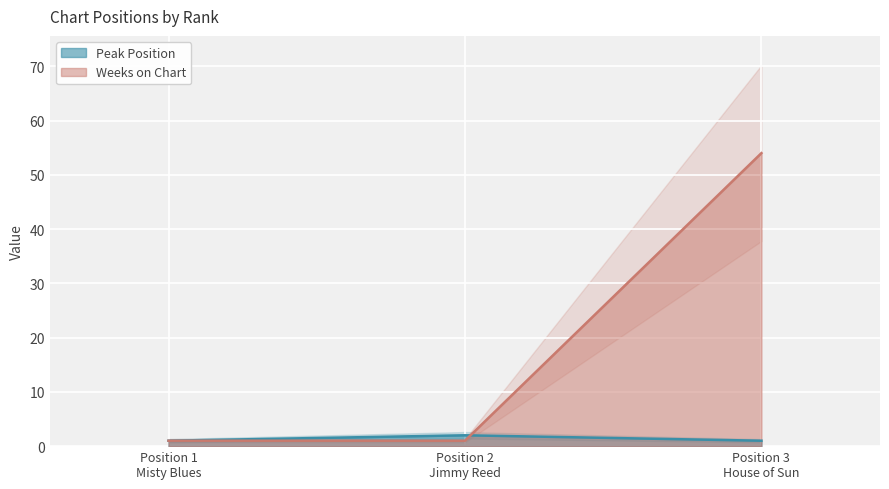

How many lines are shown in the chart?

2